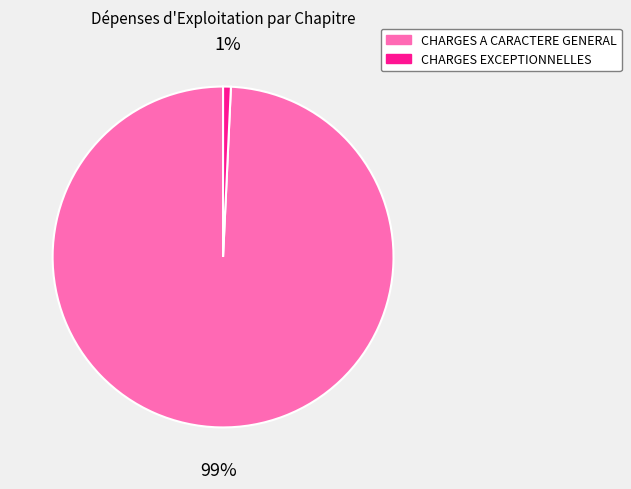

Is the sum of CHARGES EXCEPTIONNELLES and CHARGES A CARACTERE GENERAL greater than half?

Yes